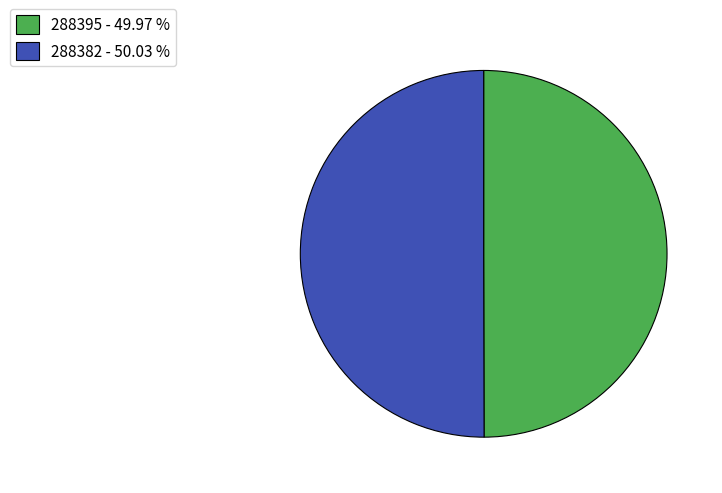

Count the number of slices in the pie.

2